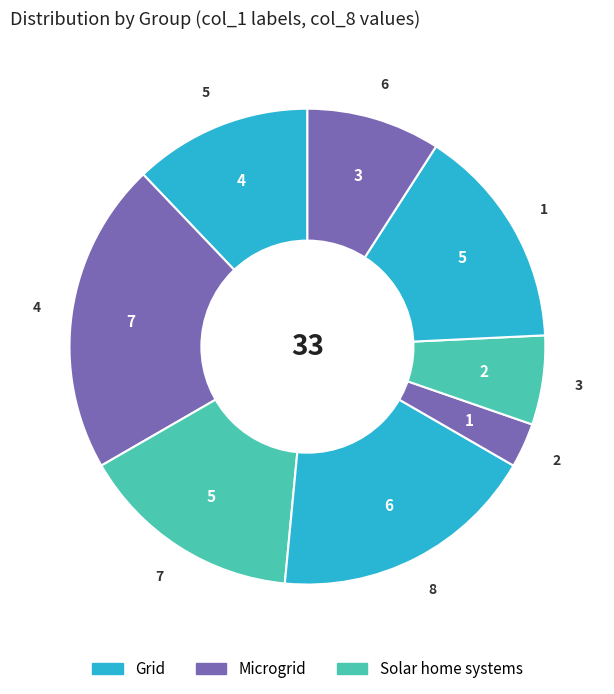

How many slices are in this pie chart?

8